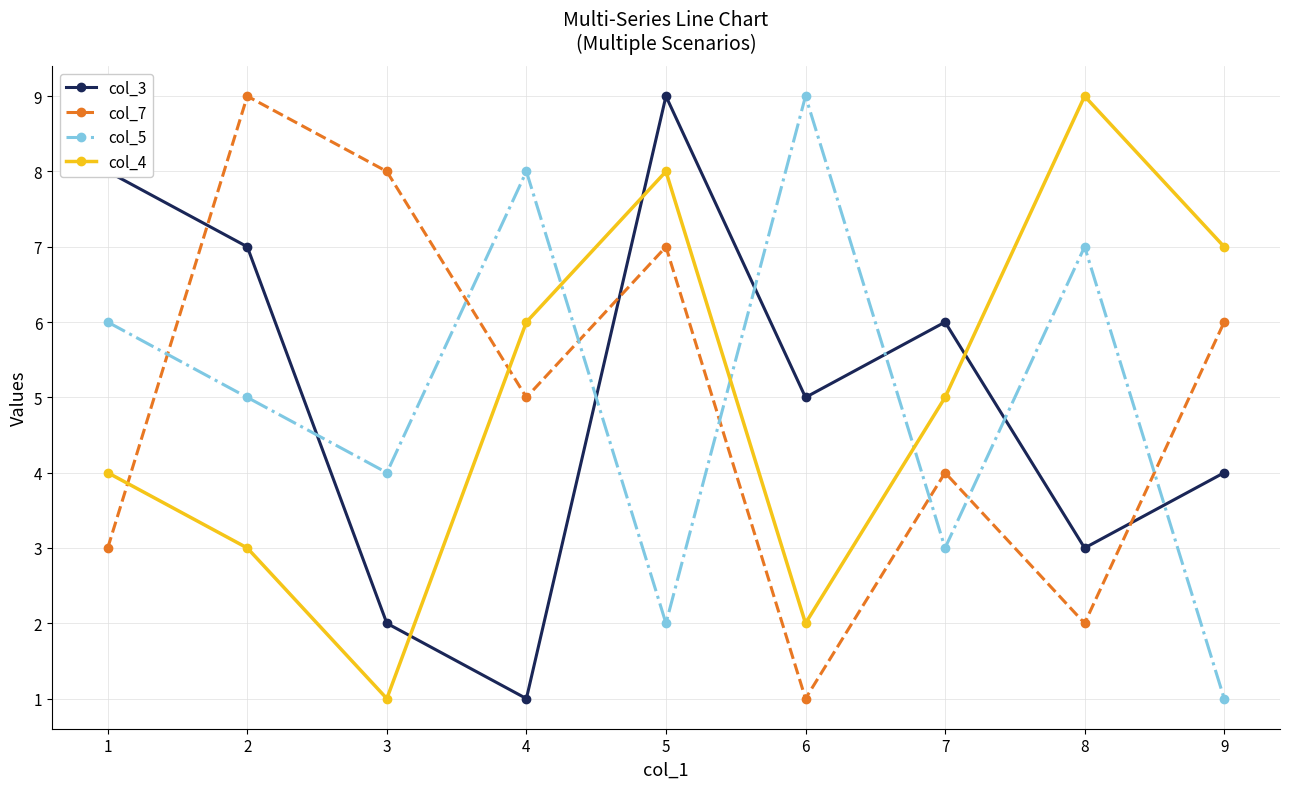

What is the difference between the highest and lowest values at 6?

8